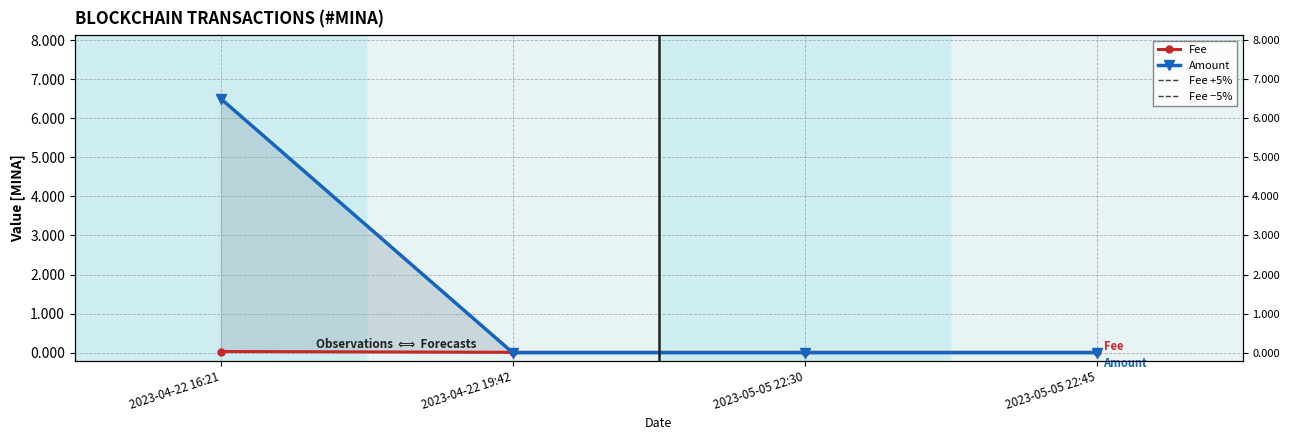

True or false: Fee +5% has a value of 0.0 at 2023-05-05 22:45.

True